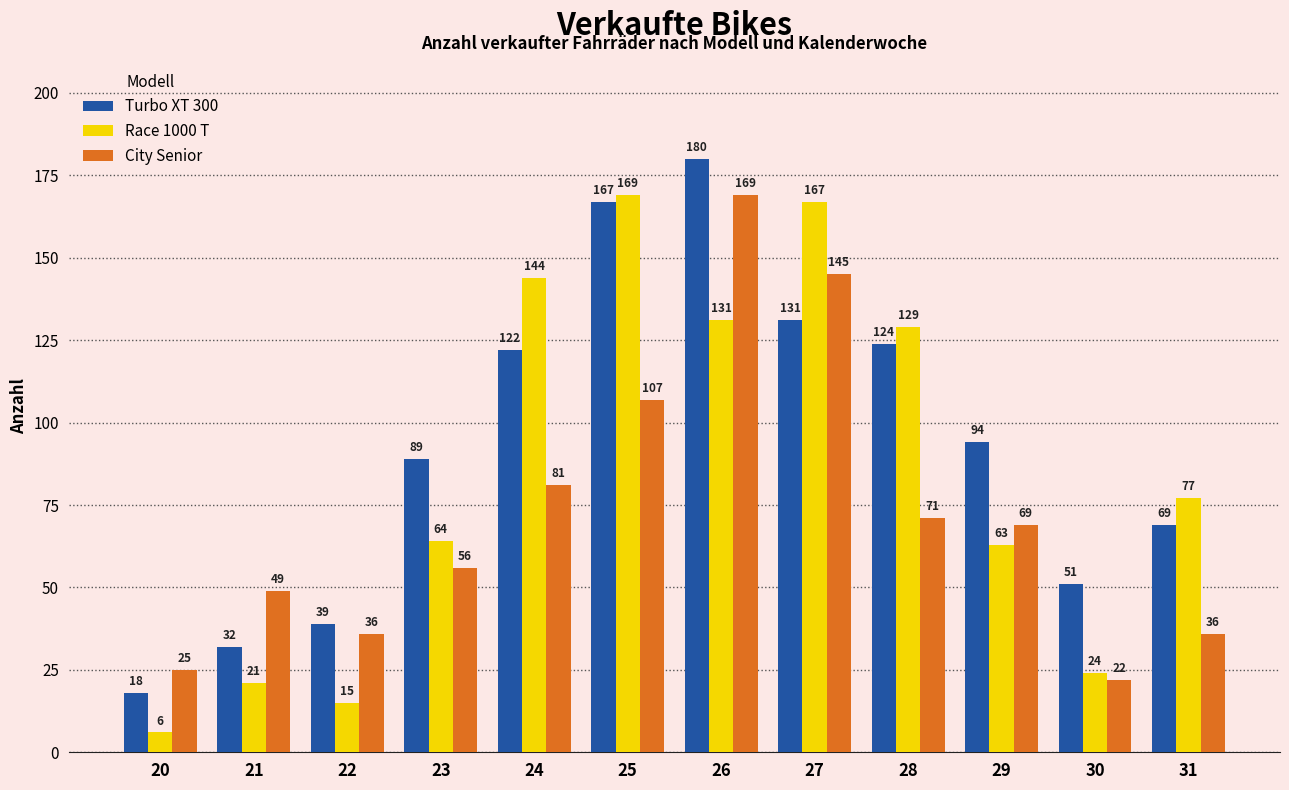

What is the sum of all Race 1000 T values?

1010